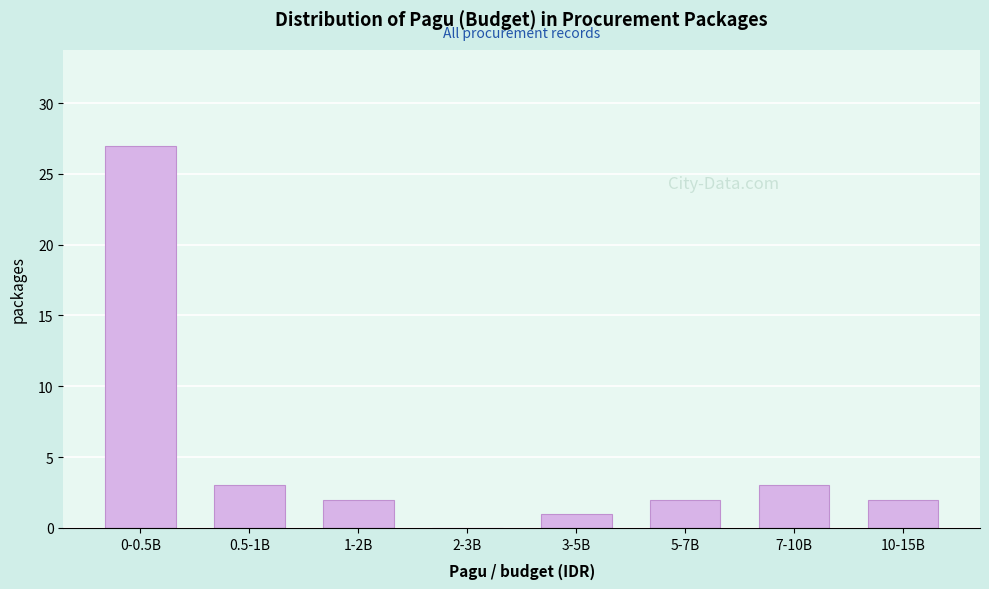

Reading left to right, what are all the values shown in this chart?

0-0.5B=27	0.5-1B=3	1-2B=2	2-3B=0	3-5B=1	5-7B=2	7-10B=3	10-15B=2